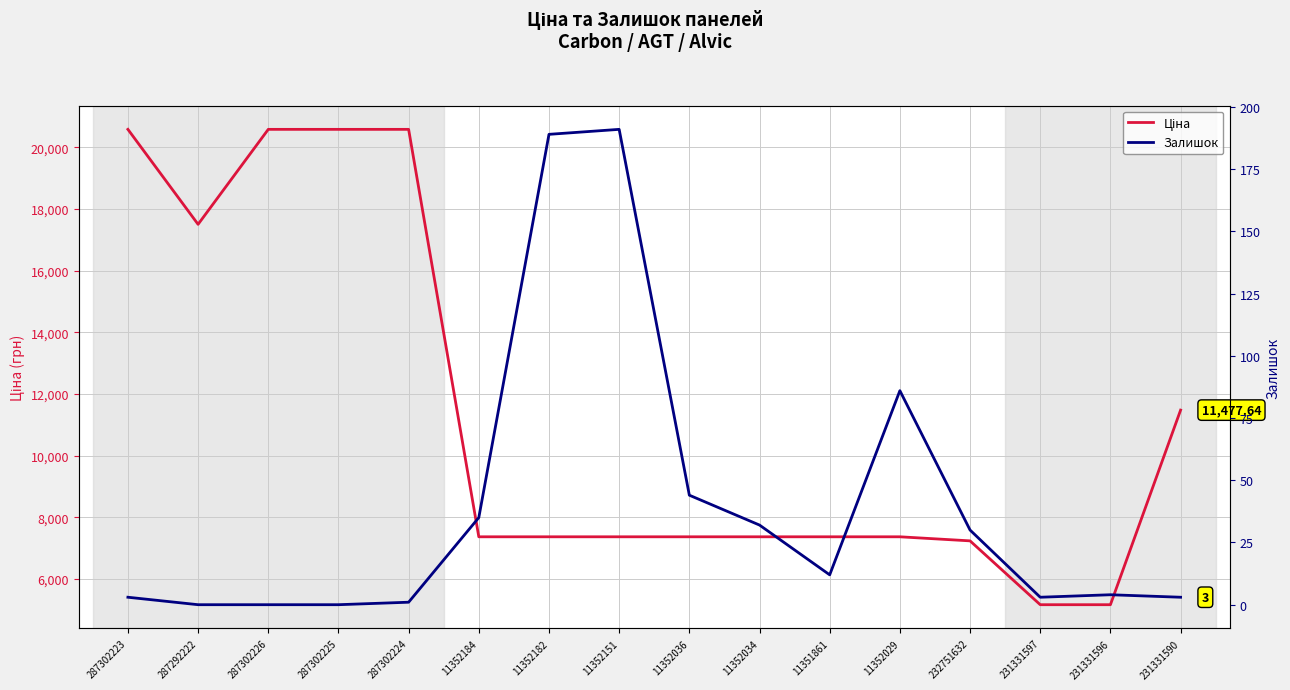

How many values in the Залишок series exceed 12?

7